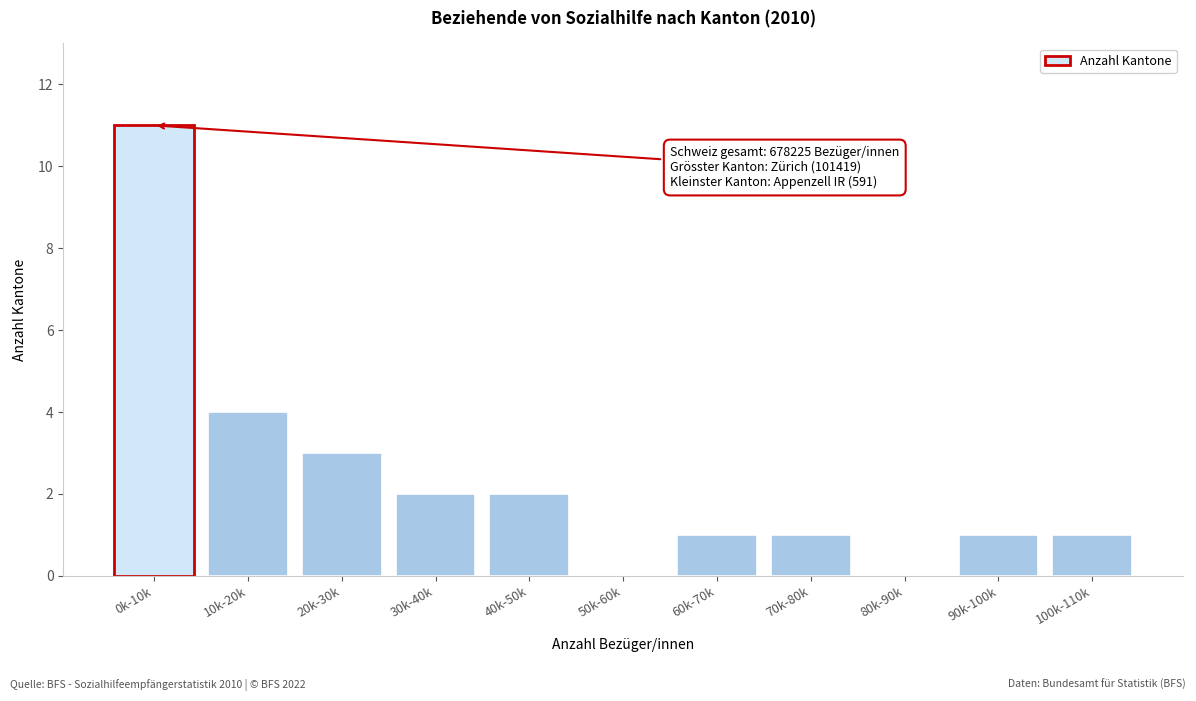

Reading left to right, extract all data points from this chart.

0k-10k=11	10k-20k=4	20k-30k=3	30k-40k=2	40k-50k=2	50k-60k=0	60k-70k=1	70k-80k=1	80k-90k=0	90k-100k=1	100k-110k=1